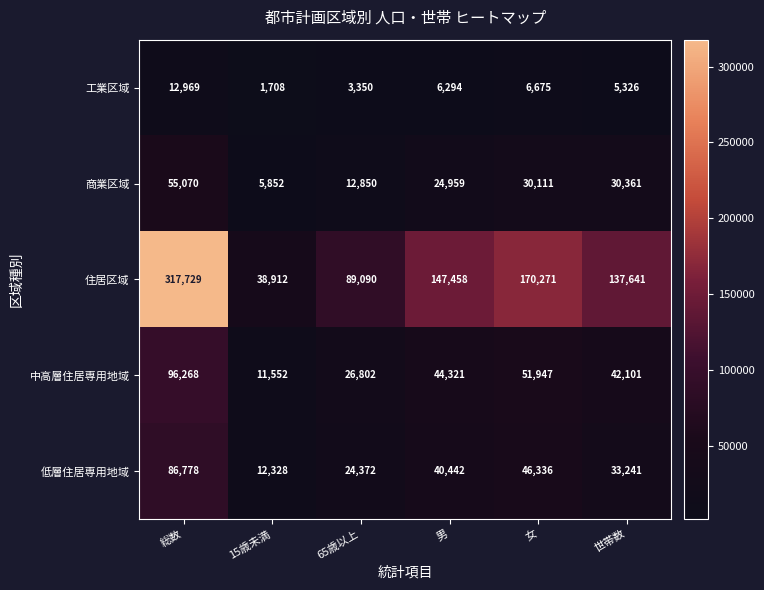

At which category does the chart reach its minimum across all series?

15歳未満